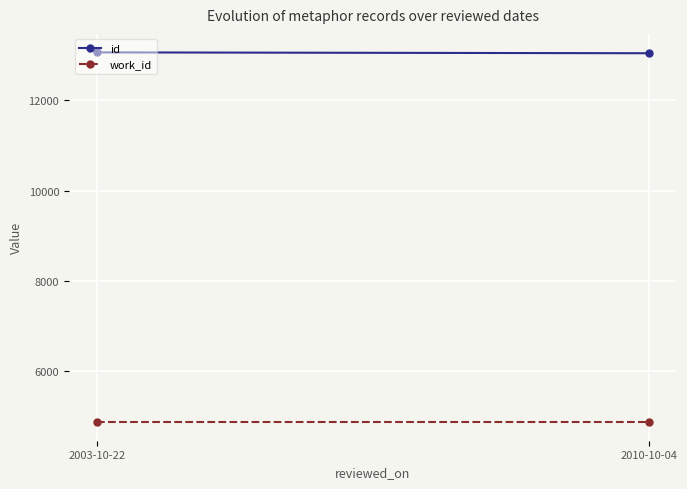

What is the total value across all series at 2010-10-04?

17919